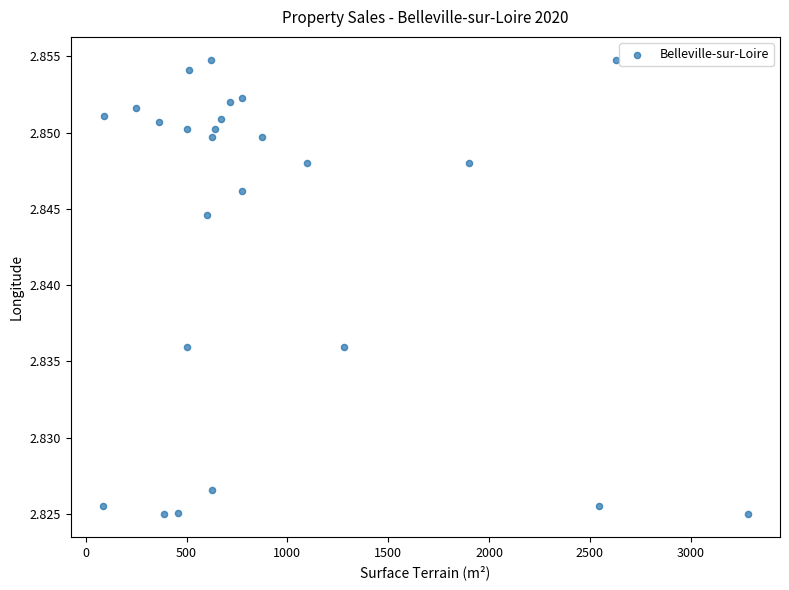

What is the range of X values (max minus min)?

3198.0